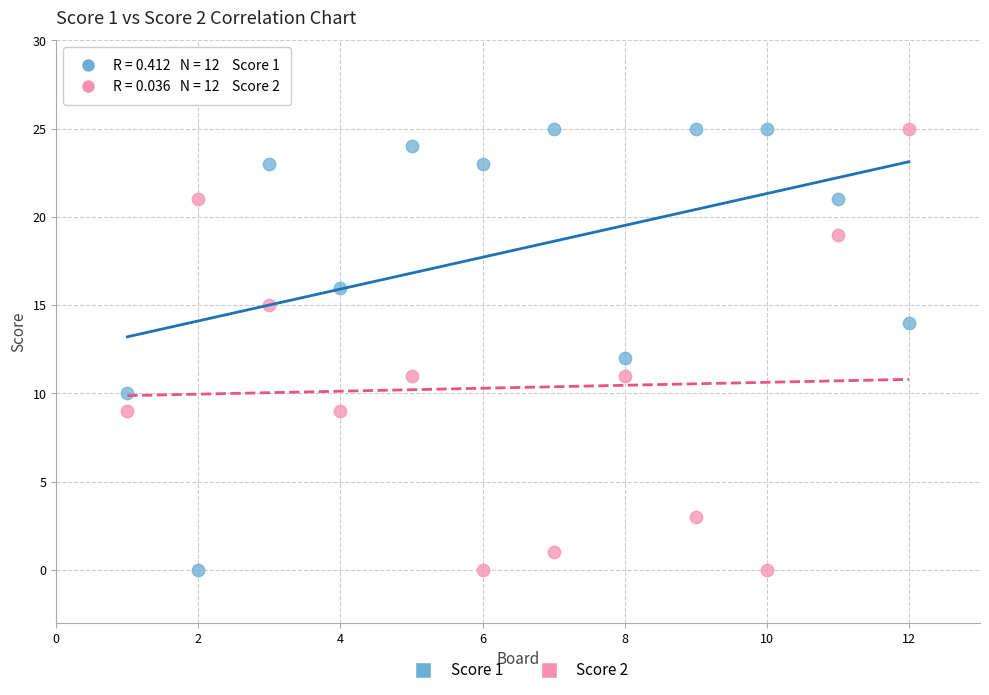

Across all data points, what is the range of X values (max minus min)?

11